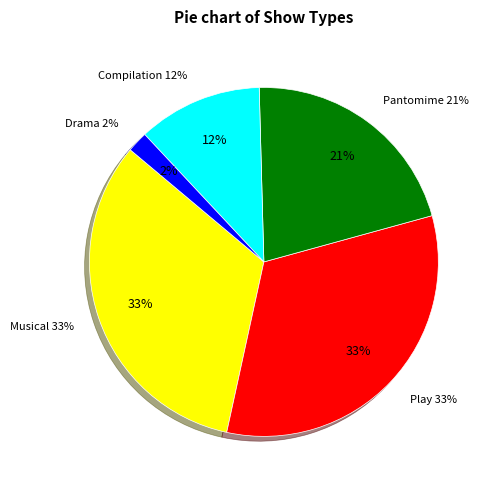

What is the total percentage of Drama and Pantomime?

23.1%